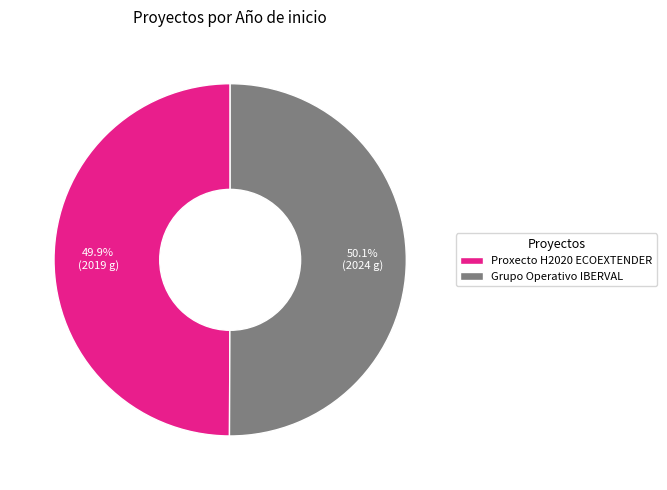

What percentage is the Proxecto H2020 ECOEXTENDER slice, to the nearest percent?

50%